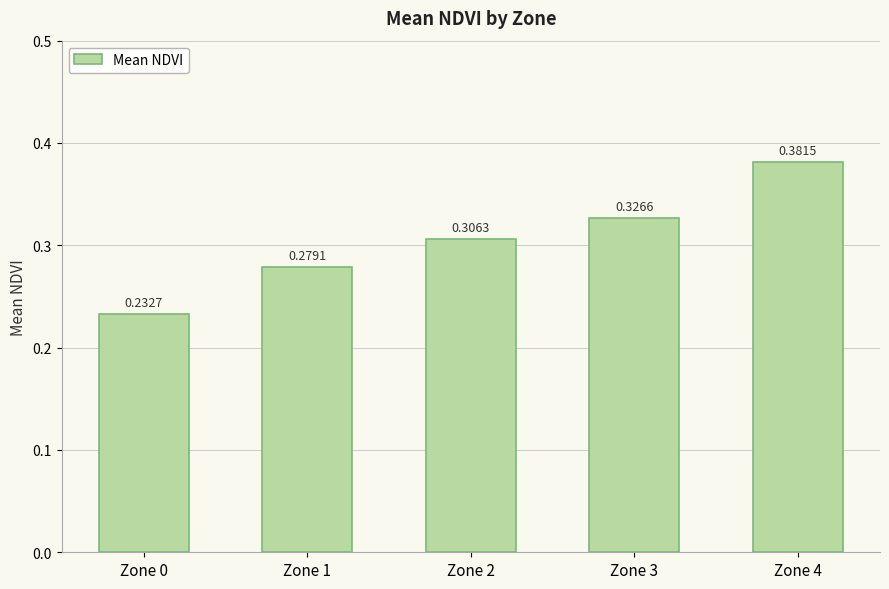

At which category does the chart reach its minimum across all series?

Zone 0